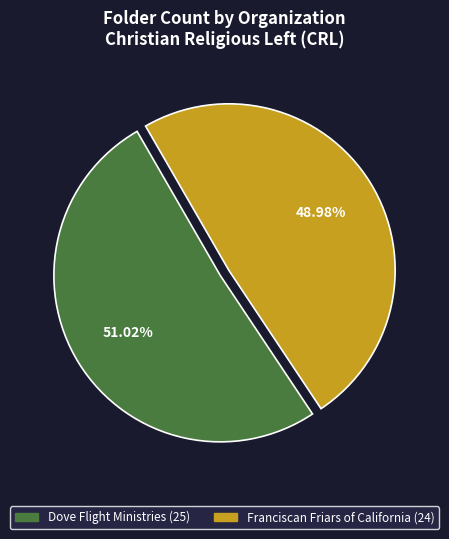

To the nearest percent, what percentage of the pie is Dove Flight Ministries?

51%